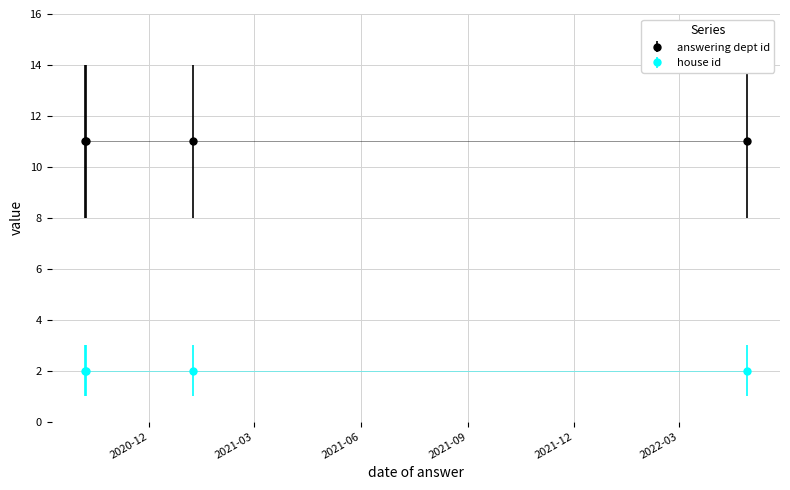

Which category has the lowest value across all series?

2020-10-07